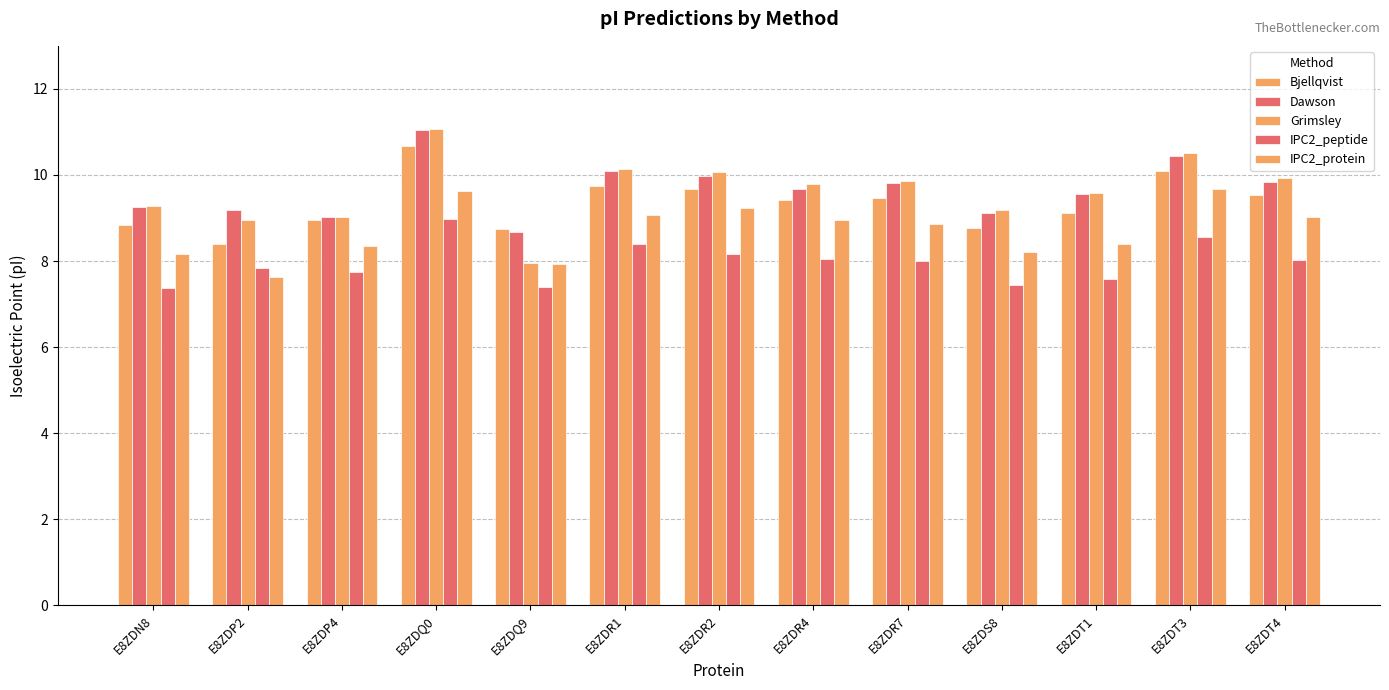

The value of Bjellqvist at E8ZDT1 is 9.1. True or false?

True